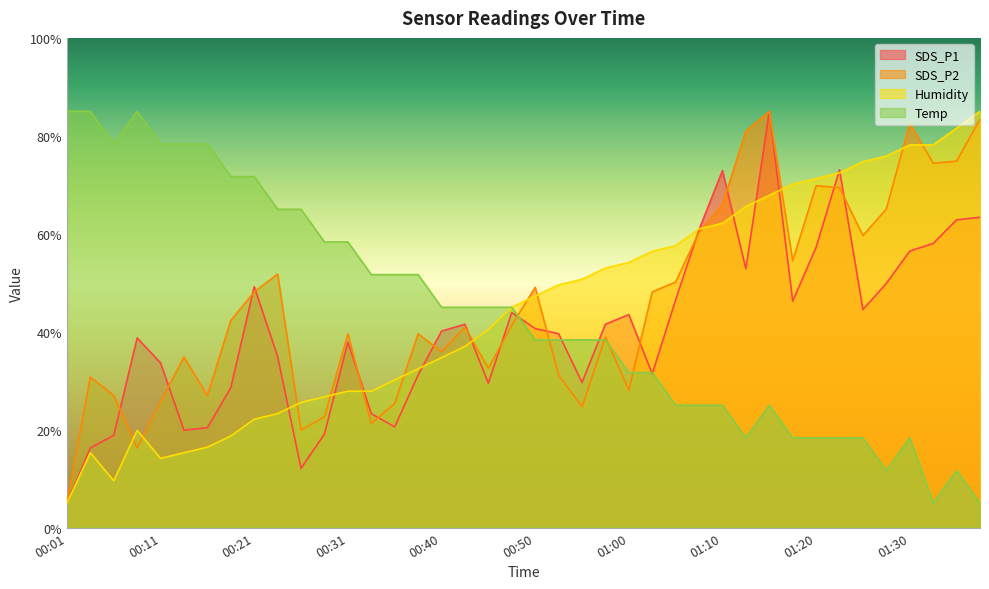

Is the value of Temp at 01:10 greater than the value of SDS_P2 at 00:48?

No